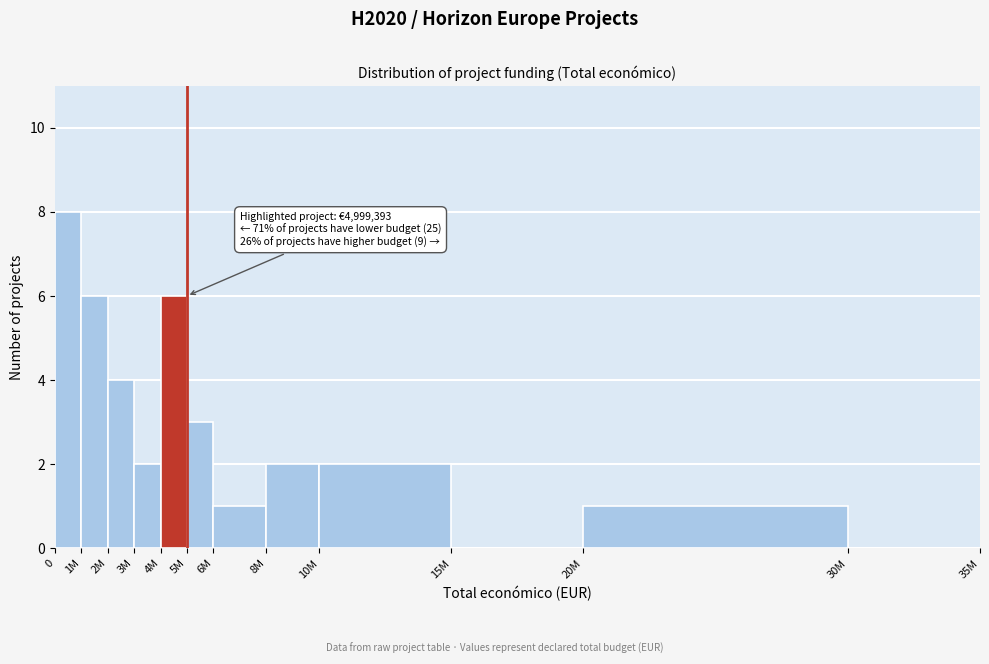

Reading left to right, extract all data points from this chart.

0=8	1M=6	2M=4	3M=2	4M=6	5M=3	6M=1	8M=2	10M=2	15M=0	20M=1	30M=0